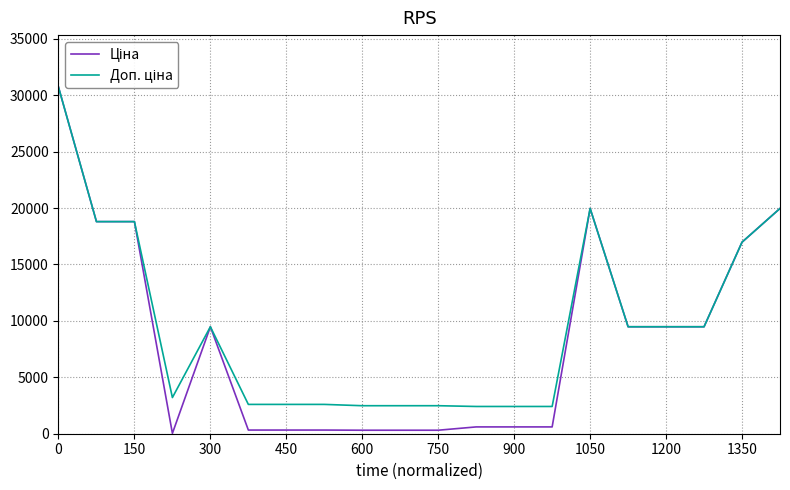

What is the maximum value shown in the chart?

30717.1